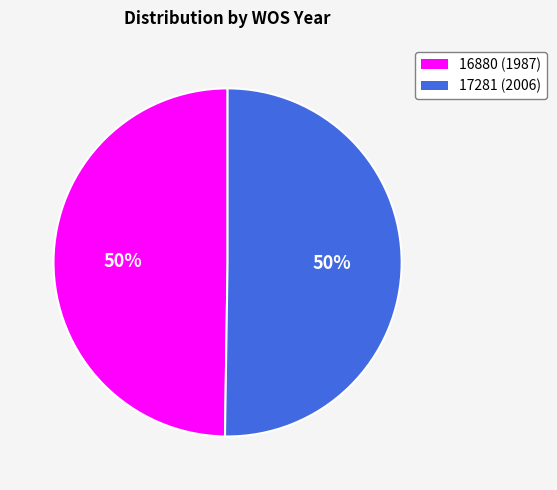

To the nearest percent, what is the combined percentage of 16880 (1987) and 17281 (2006)?

100%